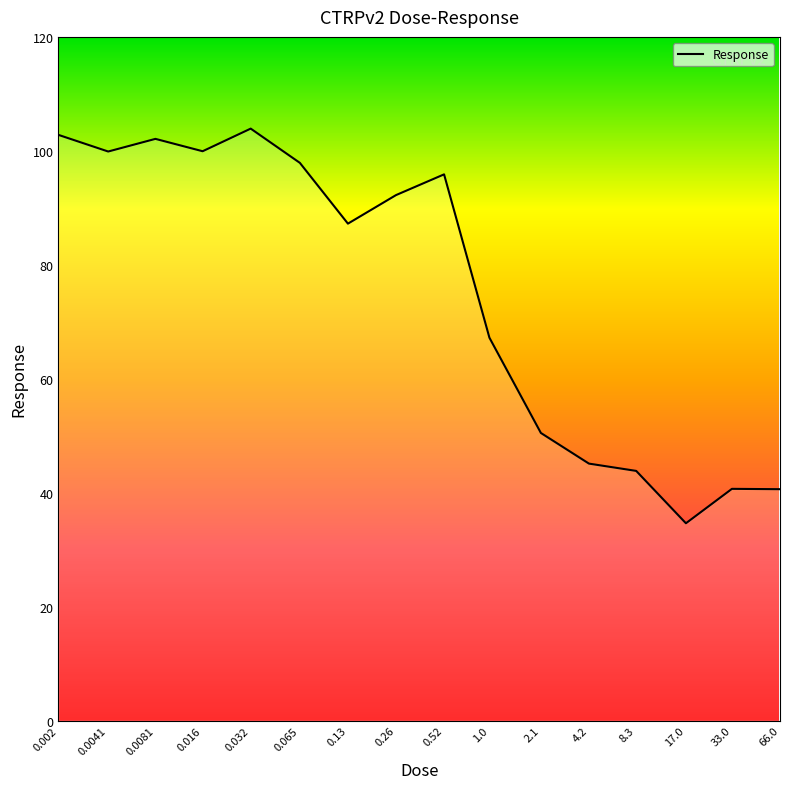

True or false: the data has more than 1 interior local peaks.

True